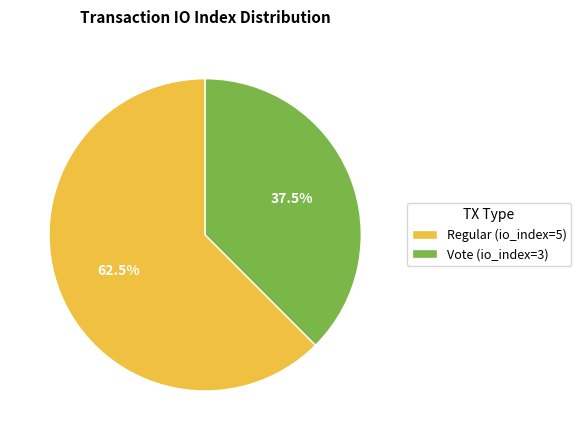

Which slice is the smallest?

Vote (io_index=3)